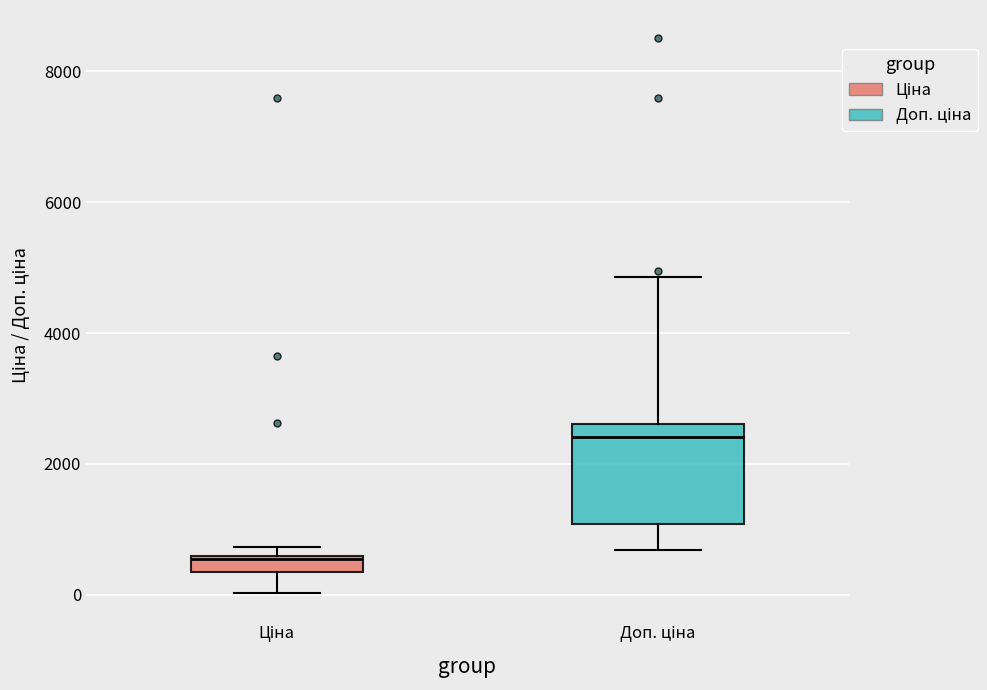

Which box's median line is the lowest?

Ціна